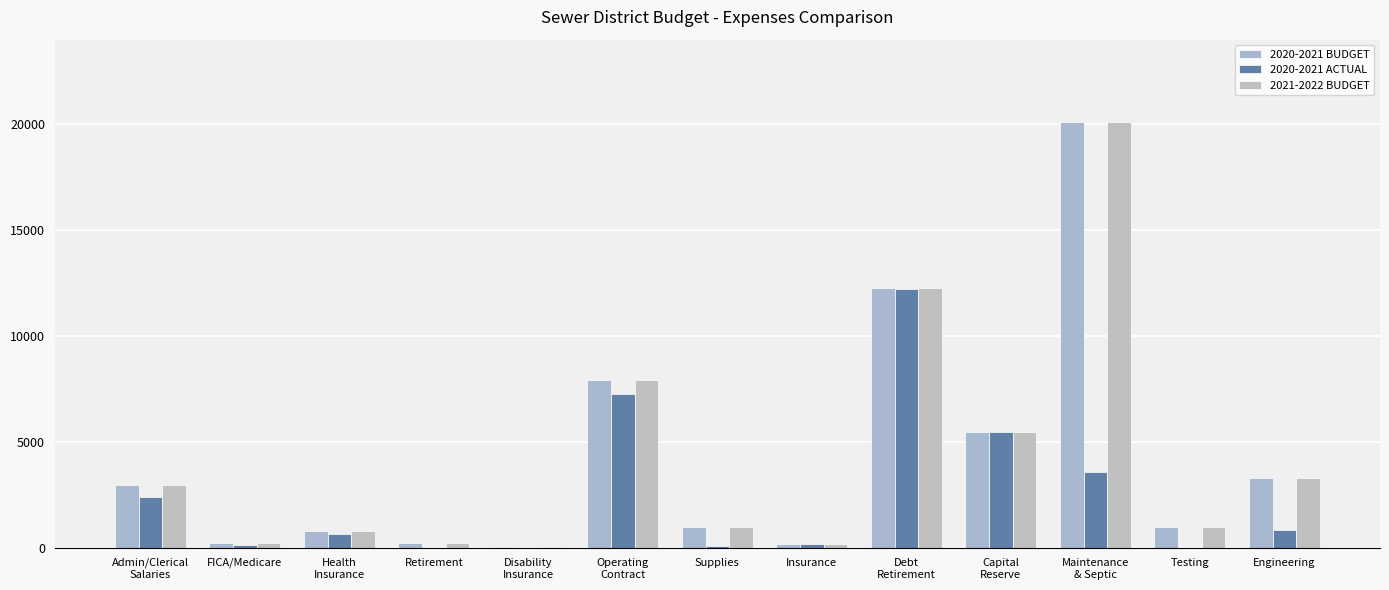

What is the average value of the 2021-2022 BUDGET series?

4281.5